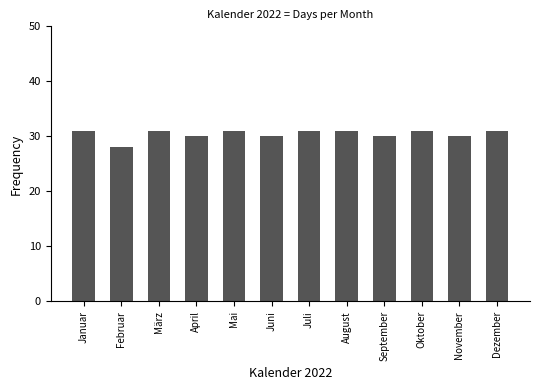

Approximately how many times larger is the value at Dezember compared to August?

1.0